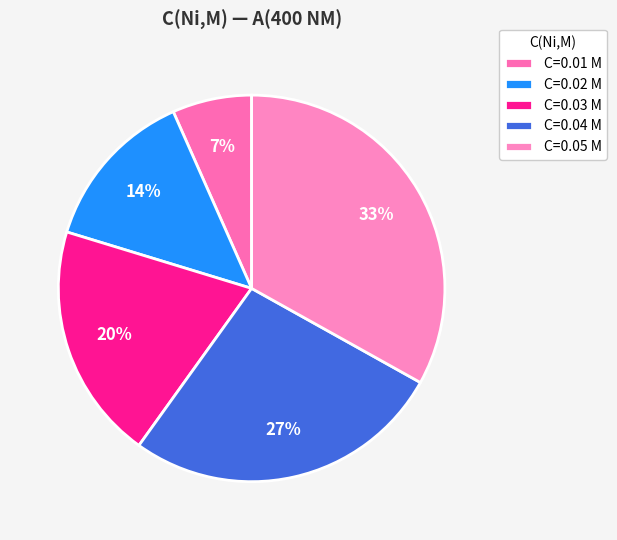

How many segments does this pie chart have?

5